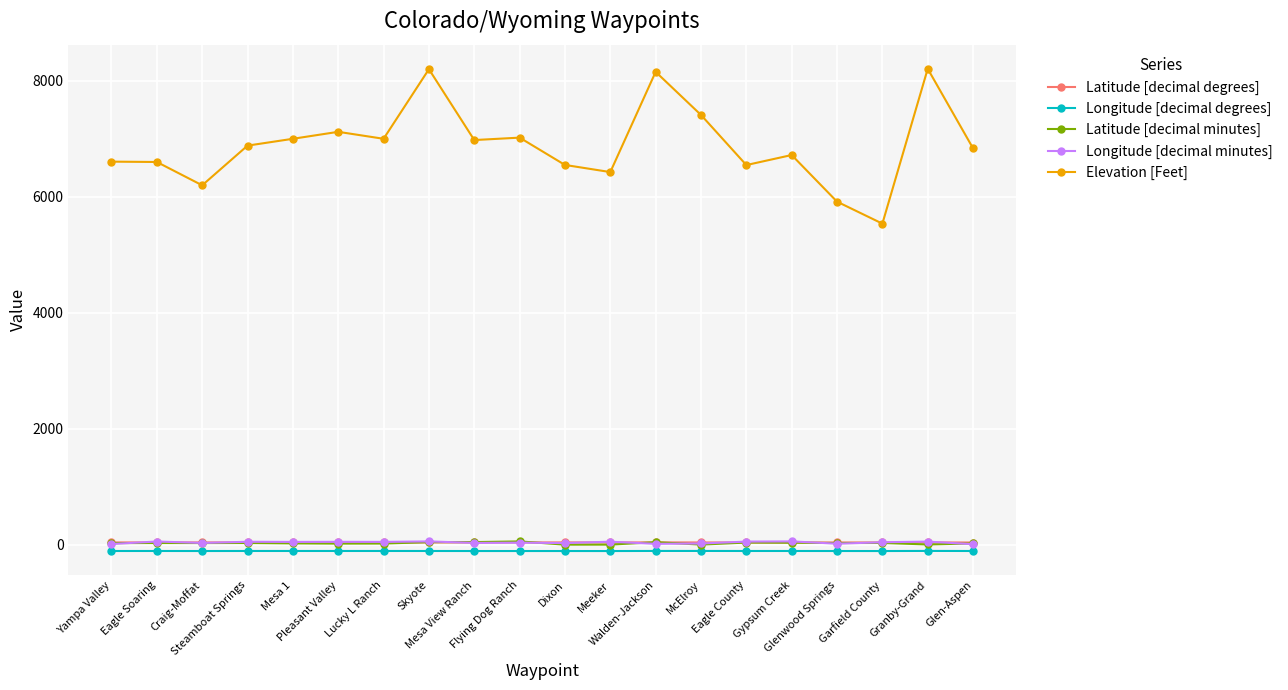

What is the spread (max minus min) of values at Glen-Aspen?

6942.2